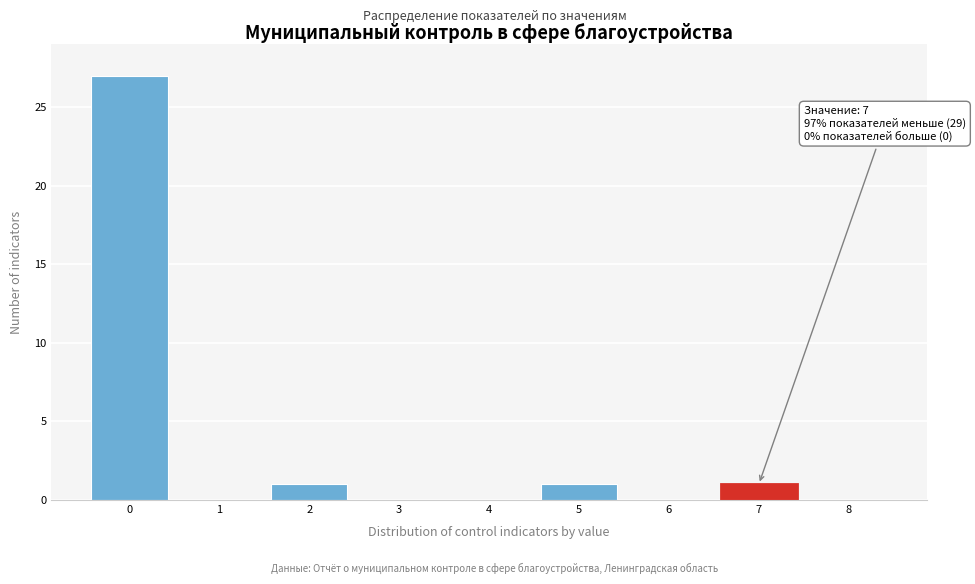

Reading left to right, transcribe all the data shown in this chart.

0=27	1=0	2=1	3=0	4=0	5=1	6=0	7=1	8=0